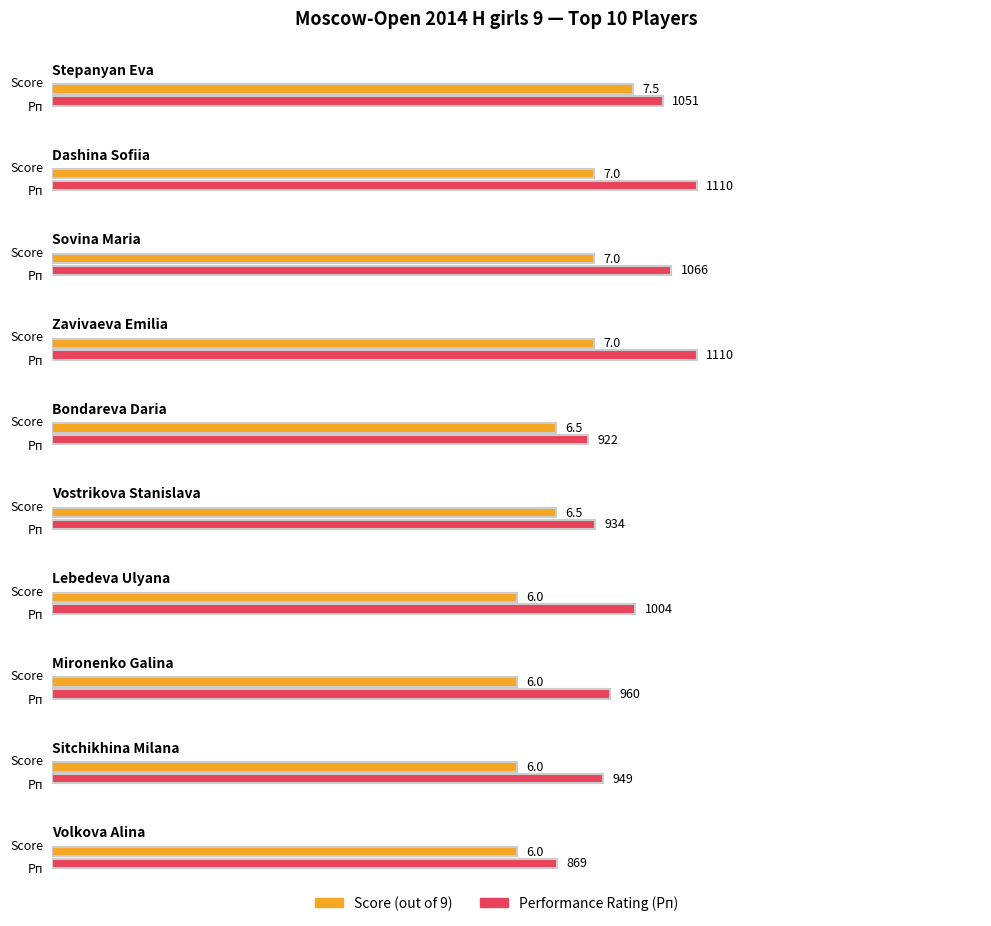

Reading right to left, what are all the values shown in this chart?

Очки: 6.0	6.0	6.0	6.0	6.5	6.5	7.0	7.0	7.0	7.5
Рп: 869.0	949.0	960.0	1004.0	934.0	922.0	1110.0	1066.0	1110.0	1051.0